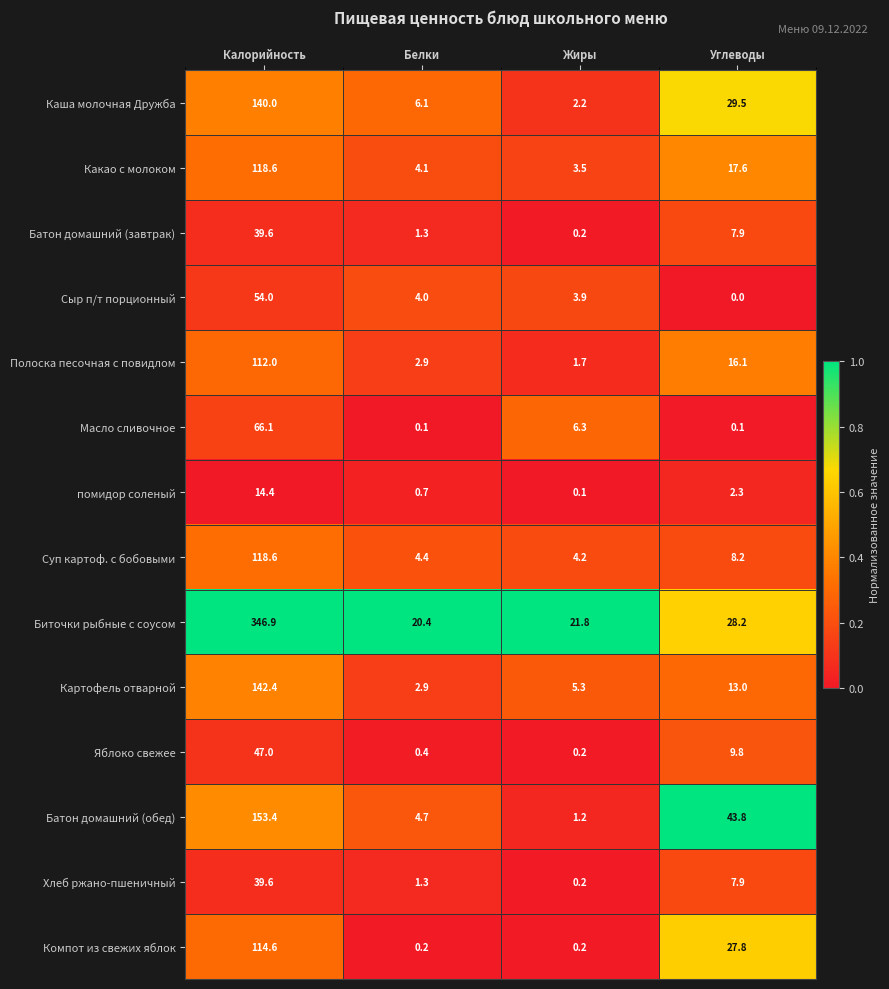

At how many categories does at least one series exceed 0?

4